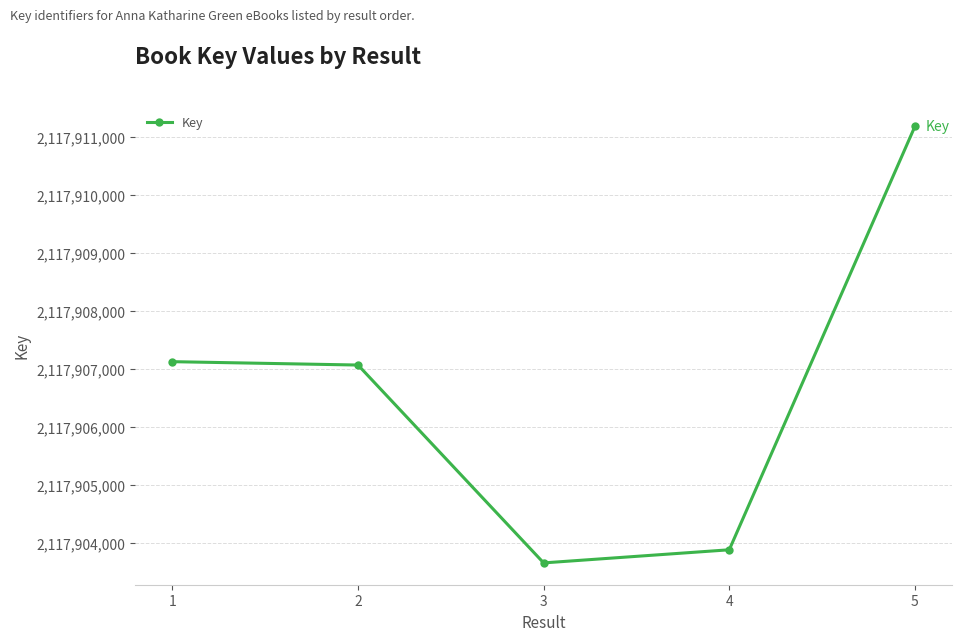

What is the smallest value displayed?

2117903660